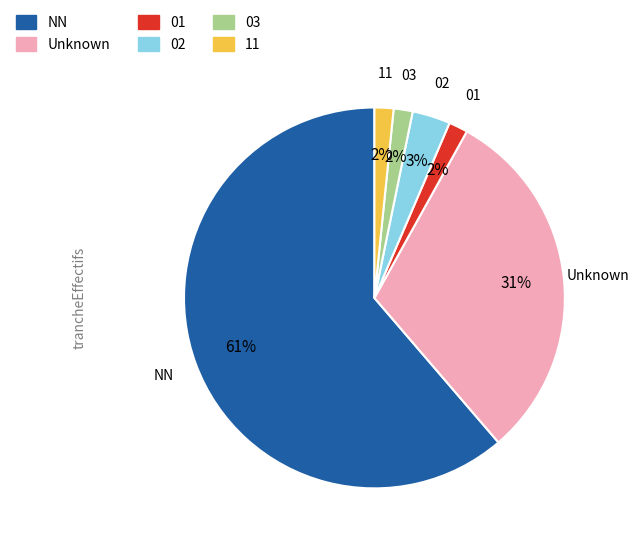

What percentage is the 02 slice, to the nearest percent?

3%